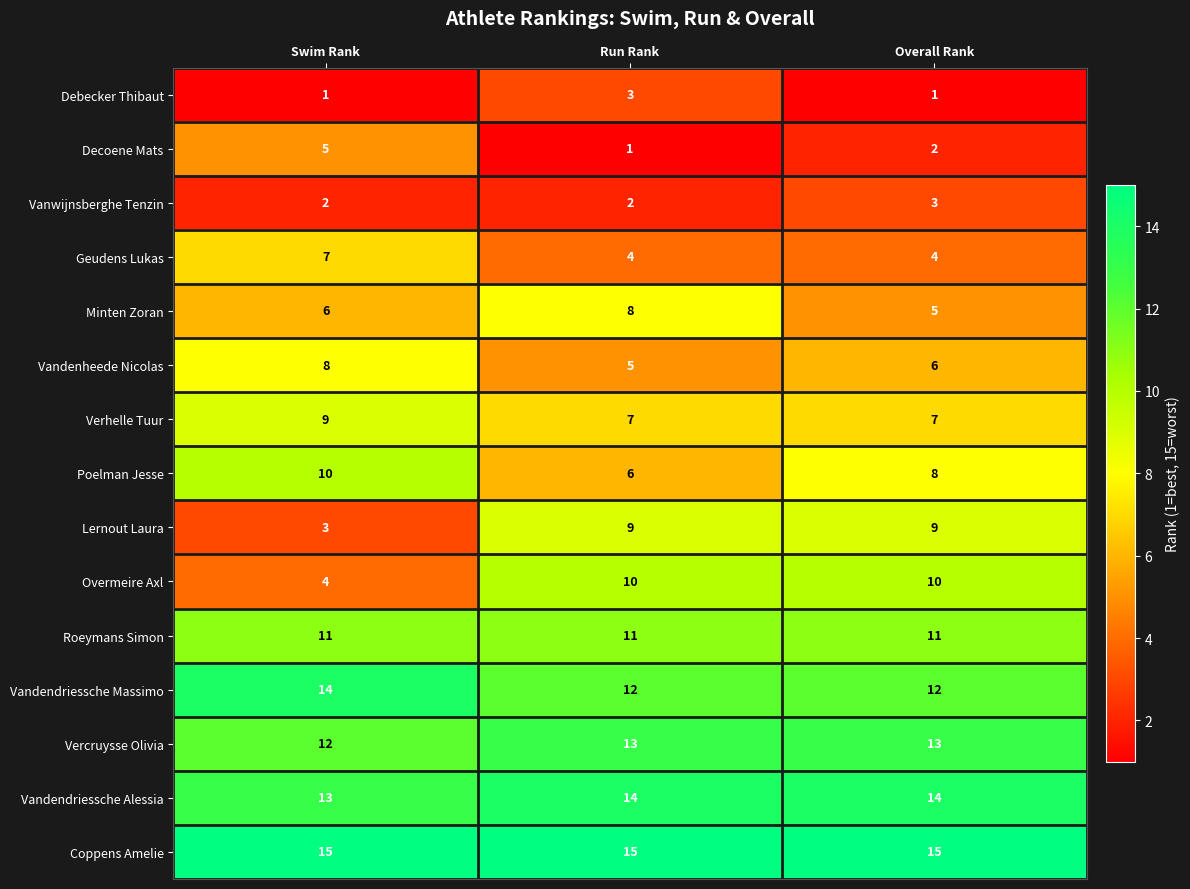

How many data points does each series have?

3